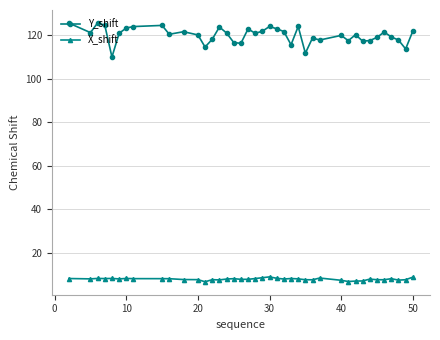

What is the lowest value of the X_shift series?

6.9